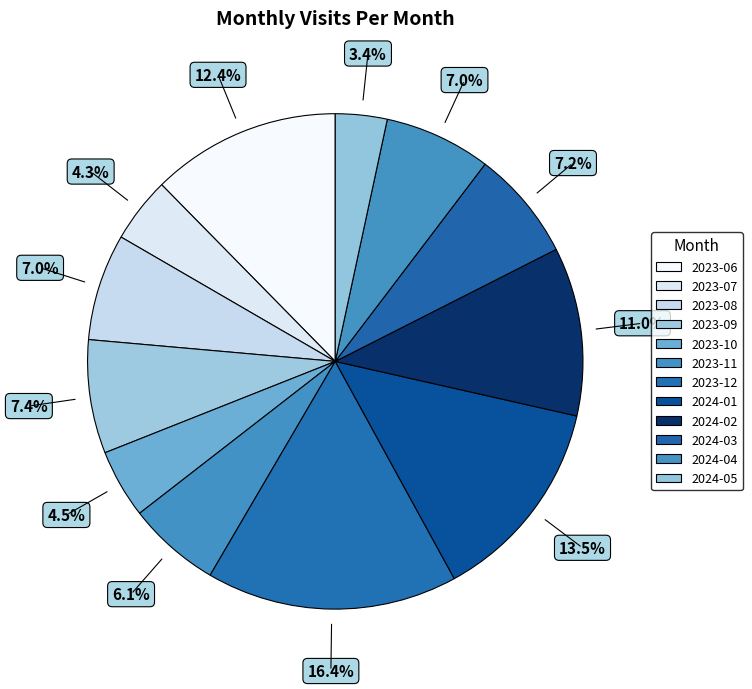

Which category has the smallest portion of the pie?

2024-05